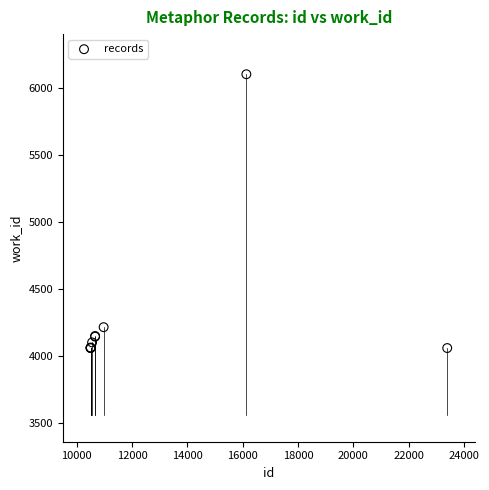

What Y value in the scatter plot is closest to 5080?

4213